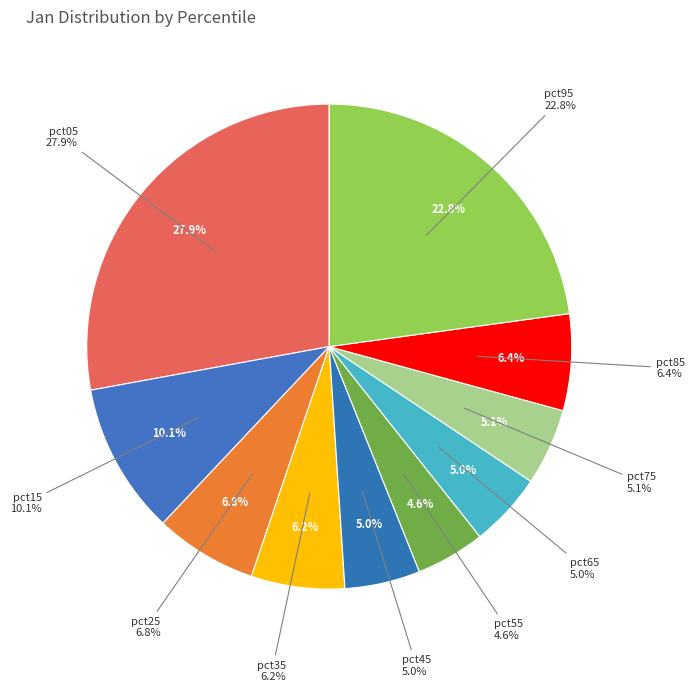

Is there a majority slice in this chart?

No